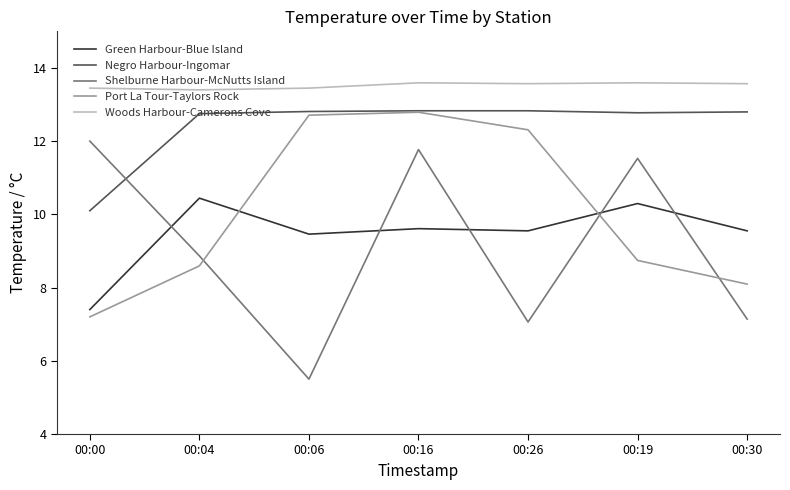

Reading right to left, transcribe all the data shown in this chart.

Green Harbour-Blue Island: 00:30=9.6	00:19=10.3	00:26=9.6	00:16=9.6	00:06=9.5	00:04=10.4	00:00=7.4
Negro Harbour-Ingomar: 00:30=12.8	00:19=12.8	00:26=12.8	00:16=12.8	00:06=12.8	00:04=12.8	00:00=10.1
Shelburne Harbour-McNutts Island: 00:30=7.1	00:19=11.5	00:26=7.1	00:16=11.8	00:06=5.5	00:04=8.9	00:00=12.0
Port La Tour-Taylors Rock: 00:30=8.1	00:19=8.7	00:26=12.3	00:16=12.8	00:06=12.7	00:04=8.6	00:00=7.2
Woods Harbour-Camerons Cove: 00:30=13.6	00:19=13.6	00:26=13.6	00:16=13.6	00:06=13.4	00:04=13.4	00:00=13.4